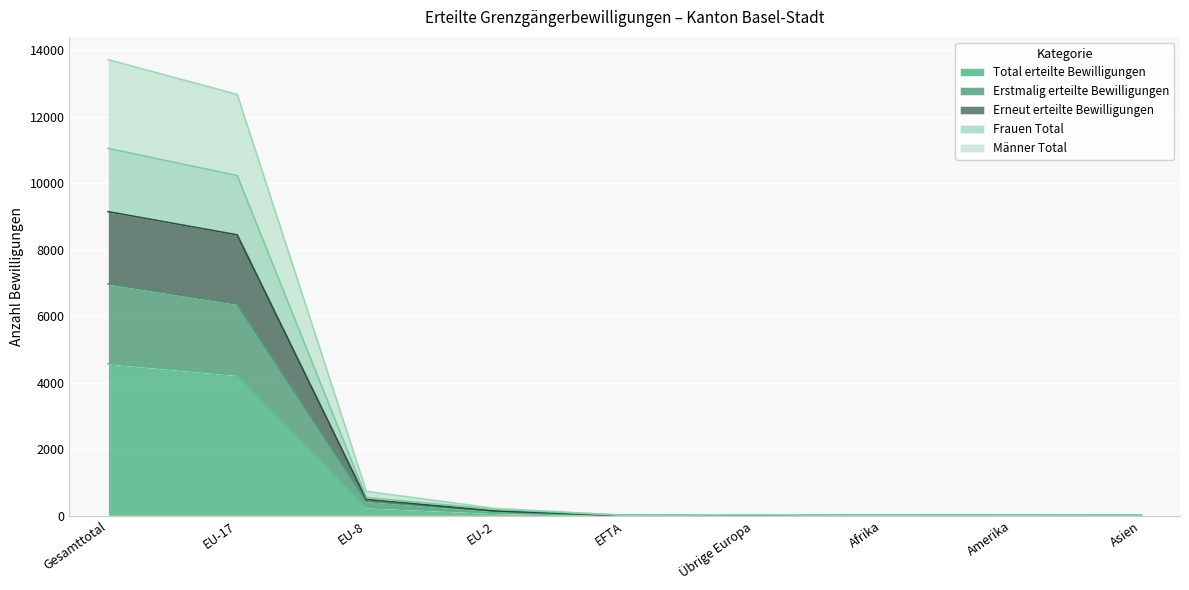

Is it true that Erneut erteilte Bewilligungen equals 5 at Afrika?

True